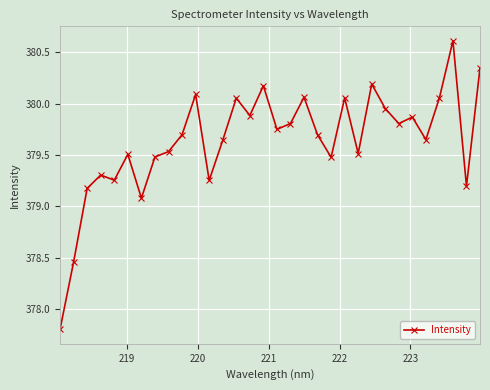

What is the difference between the maximum and minimum values?

2.8